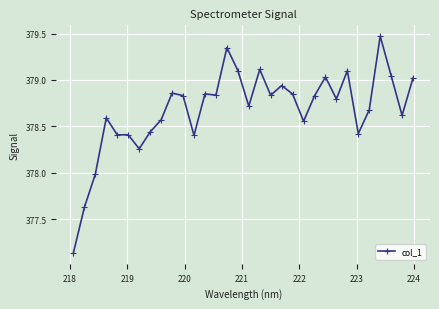

True or false: the data has more than 0 interior local peaks.

True